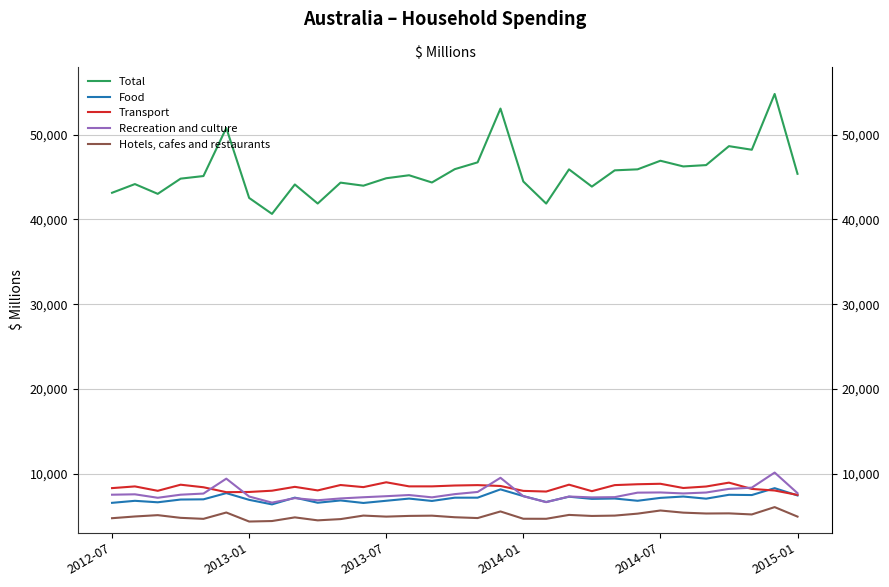

Which series has the widest spread of values?

Total